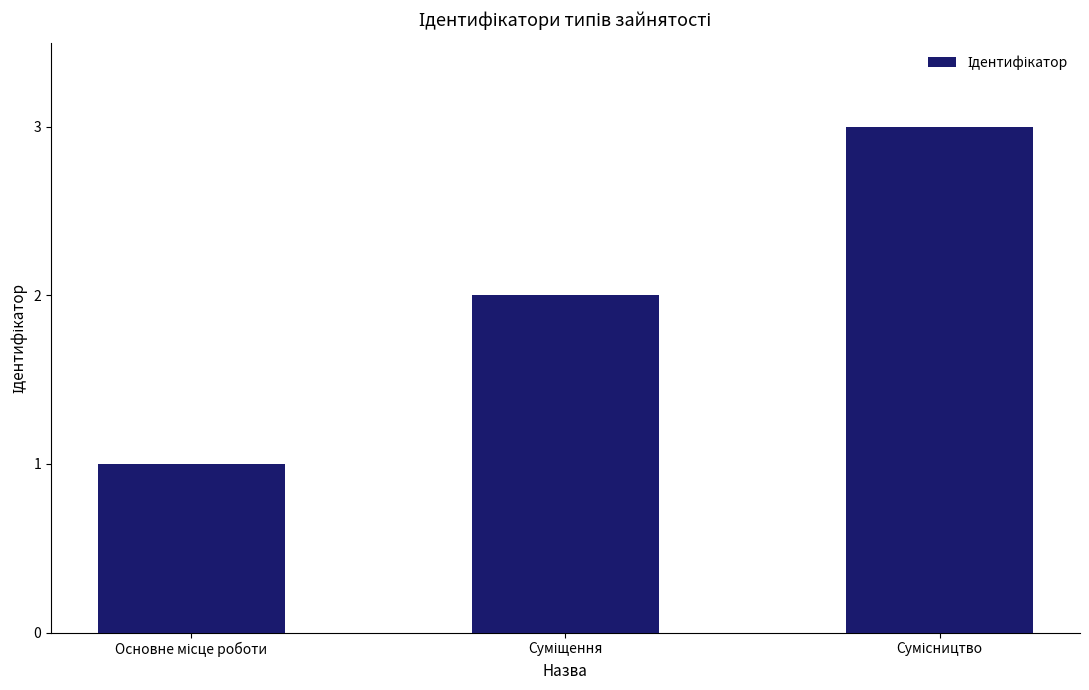

What is the difference between the maximum and minimum values?

2